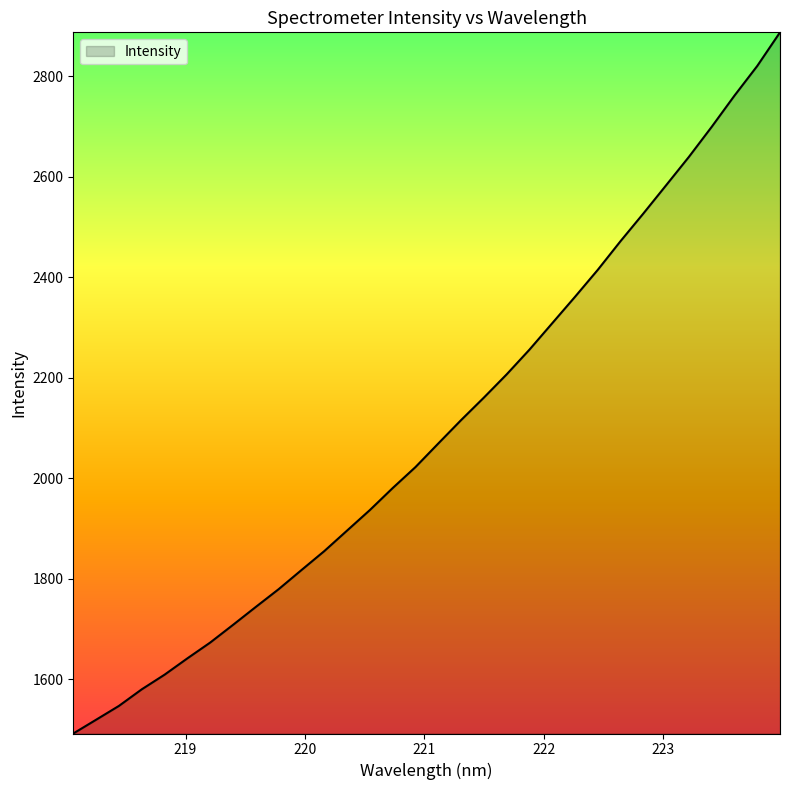

Reading left to right, what are all the values shown in this chart?

1491.9	1519.3	1546.8	1579.8	1609.0	1641.5	1672.9	1708.1	1743.8	1779.1	1817.1	1854.8	1895.7	1936.5	1980.2	2022.0	2068.9	2115.4	2160.2	2206.4	2255.6	2308.2	2360.8	2414.5	2471.6	2526.5	2582.7	2639.2	2698.9	2761.0	2820.0	2886.9